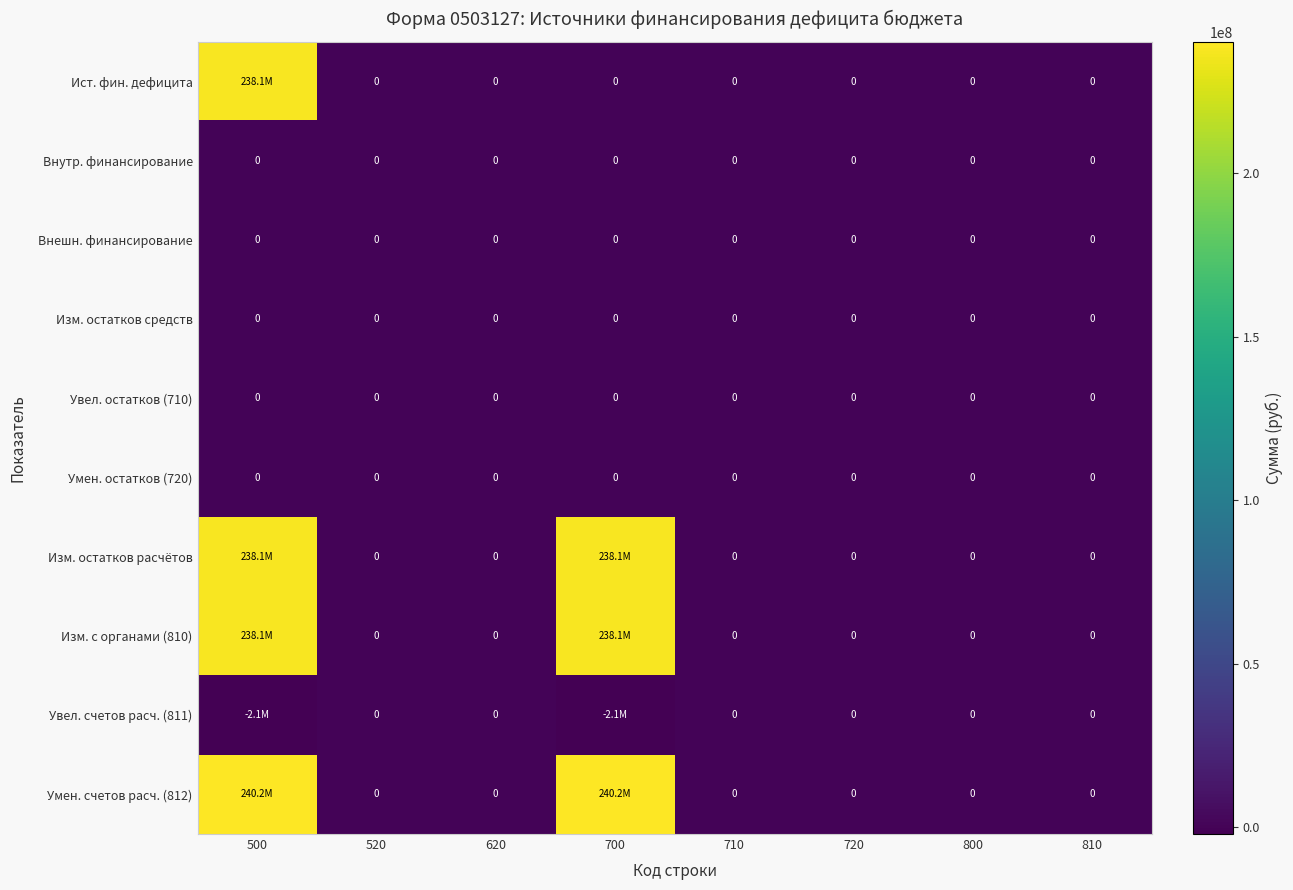

Is it true that Изм. с органами (810) equals 0.0 at 620?

True